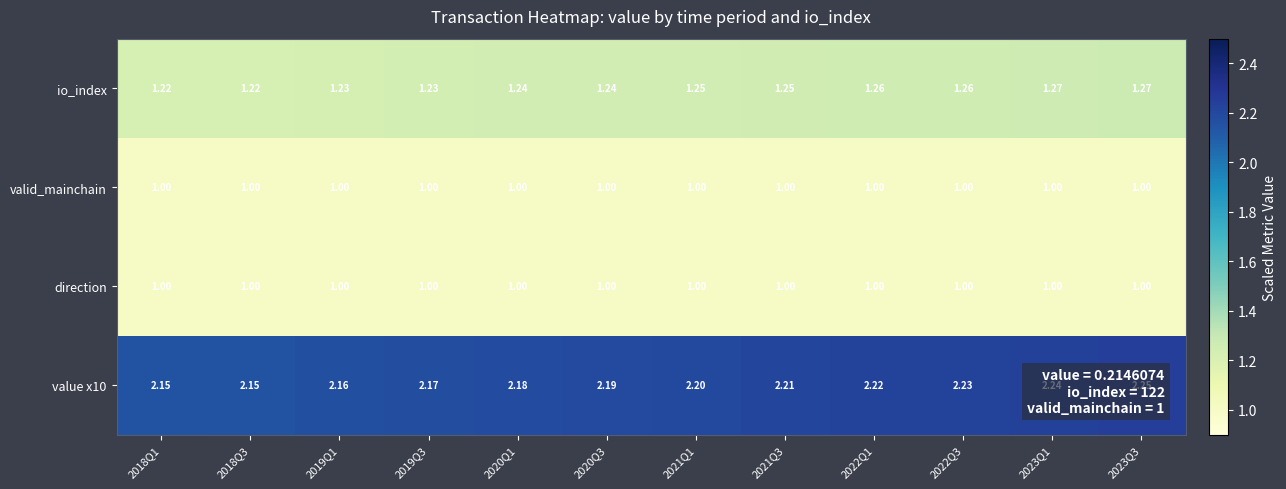

Rank the series by their maximum value, from highest to lowest.

value x10, io_index, valid_mainchain, direction